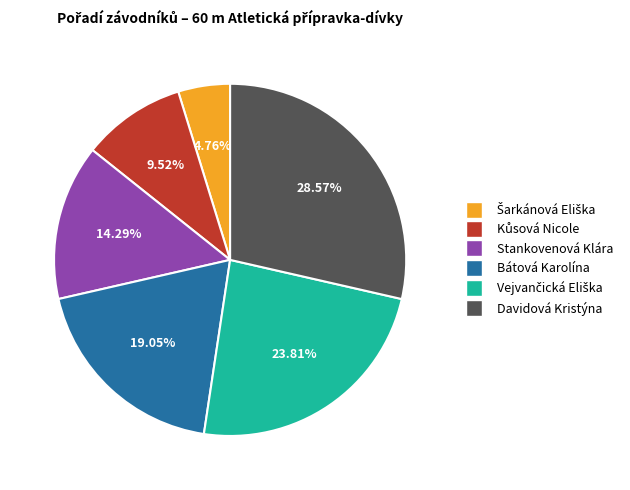

Is it true that Bátová Karolína is 19% of the pie?

True